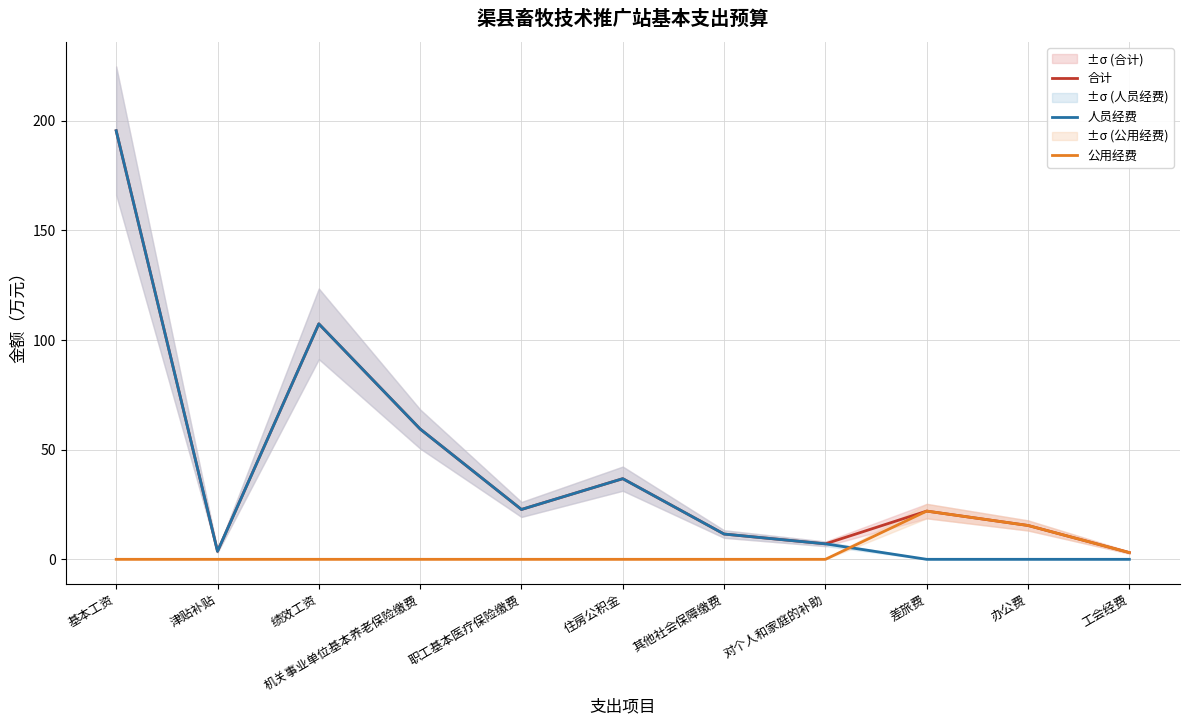

Is this an area chart (filled region under the line)?

No